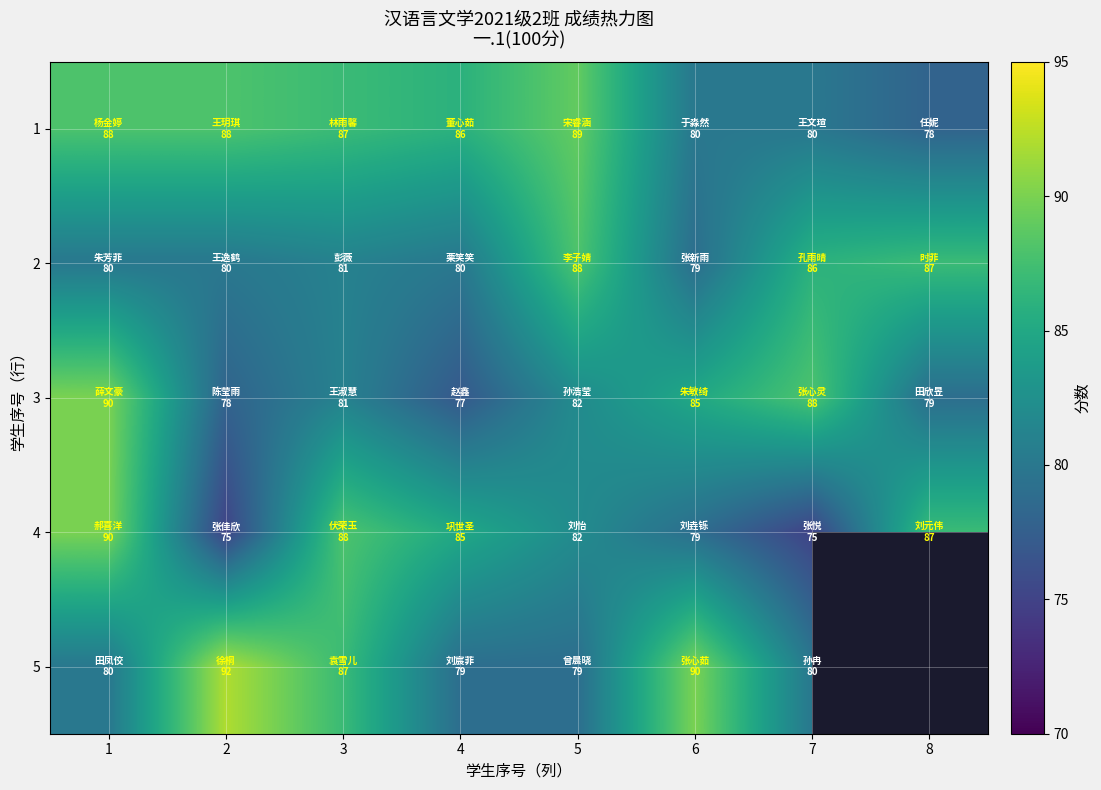

The value of 2 at 2 is 110.6. True or false?

False